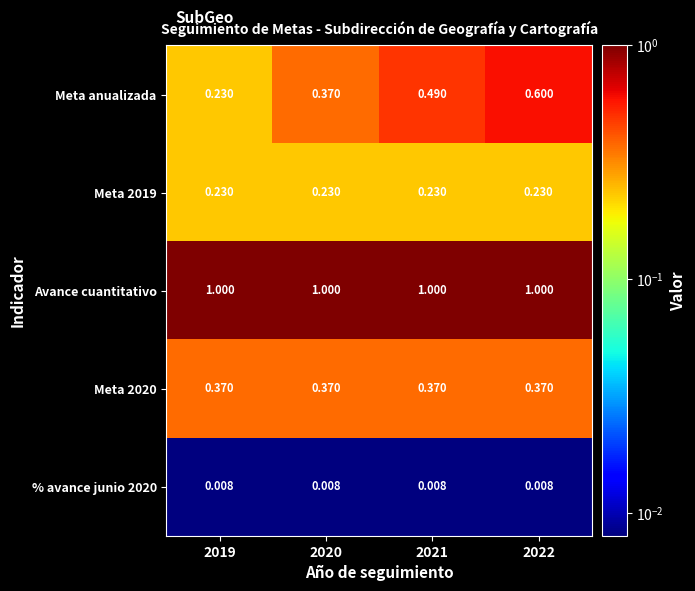

What is the spread (max minus min) of values at 2022?

1.0